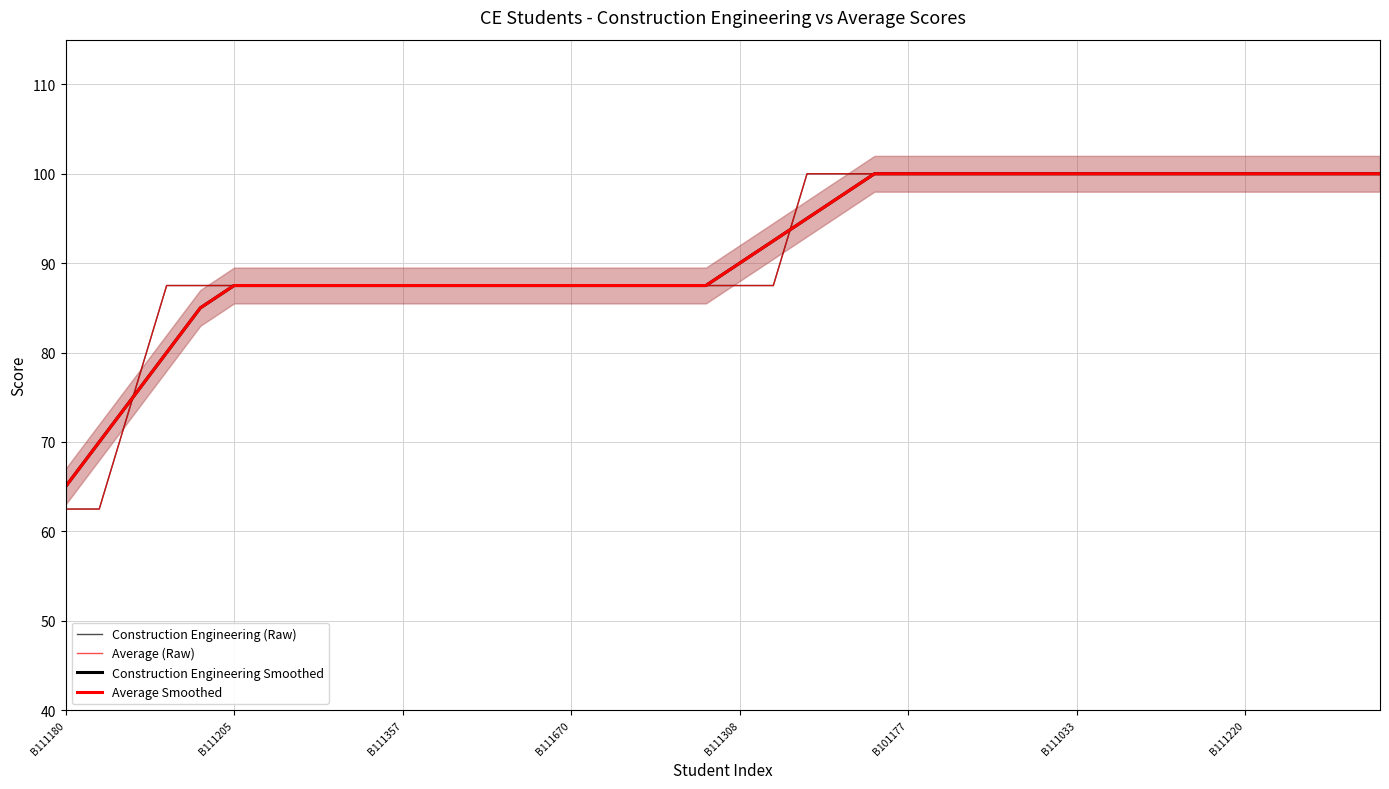

Which series has the widest spread of values?

Construction Engineering (Raw)